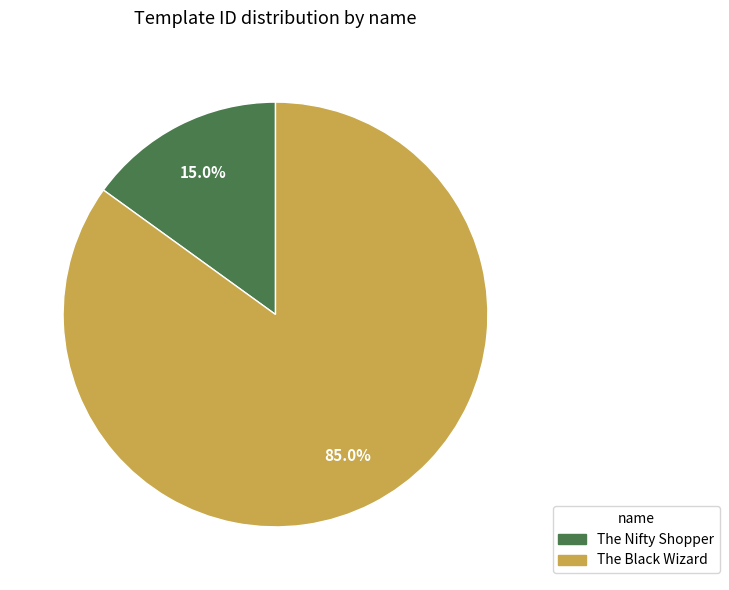

To the nearest percent, what is the difference between the largest and smallest slice percentages?

70%